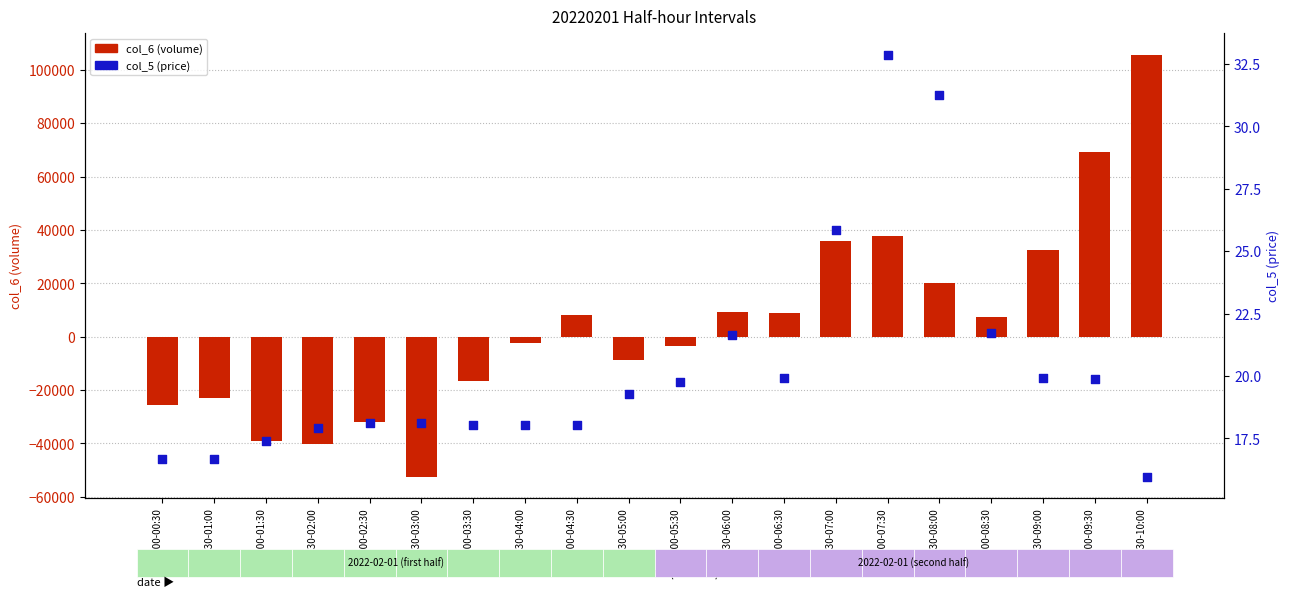

Which series reaches the maximum Y coordinate?

col_6 (volume)